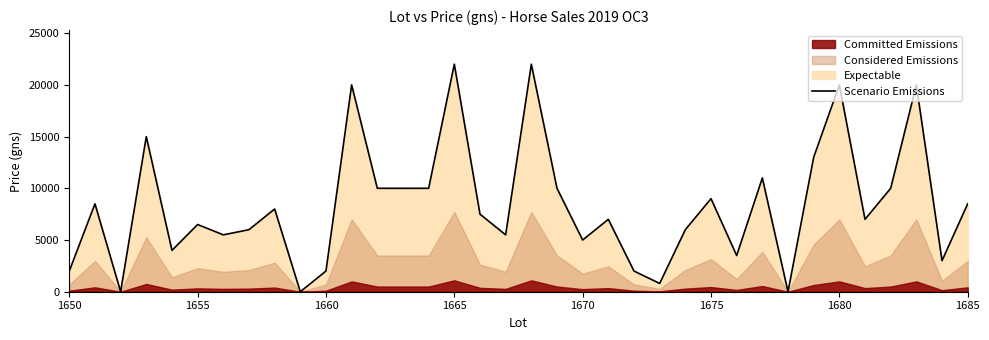

What is the difference between the maximum and minimum values?

22000